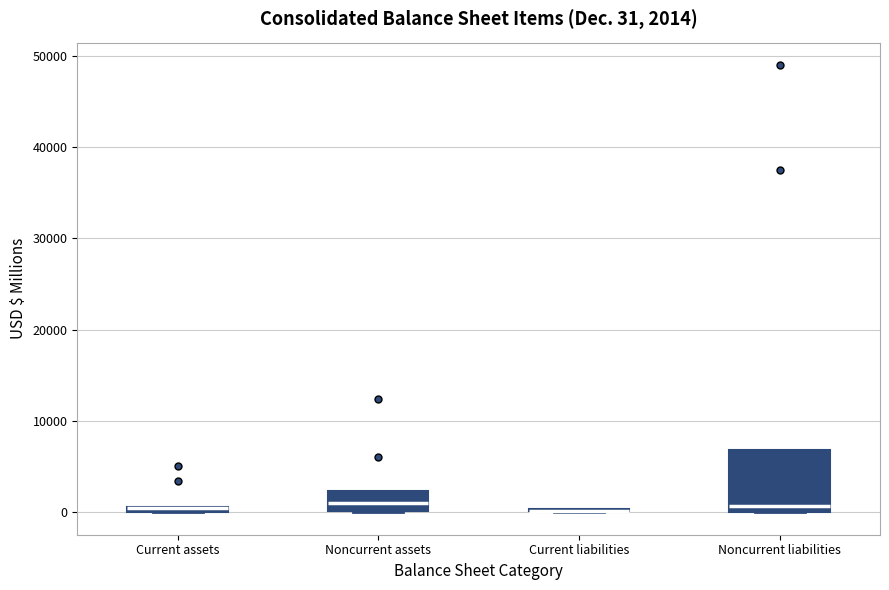

Which box is the tallest, from its lower edge to its upper edge?

Noncurrent liabilities